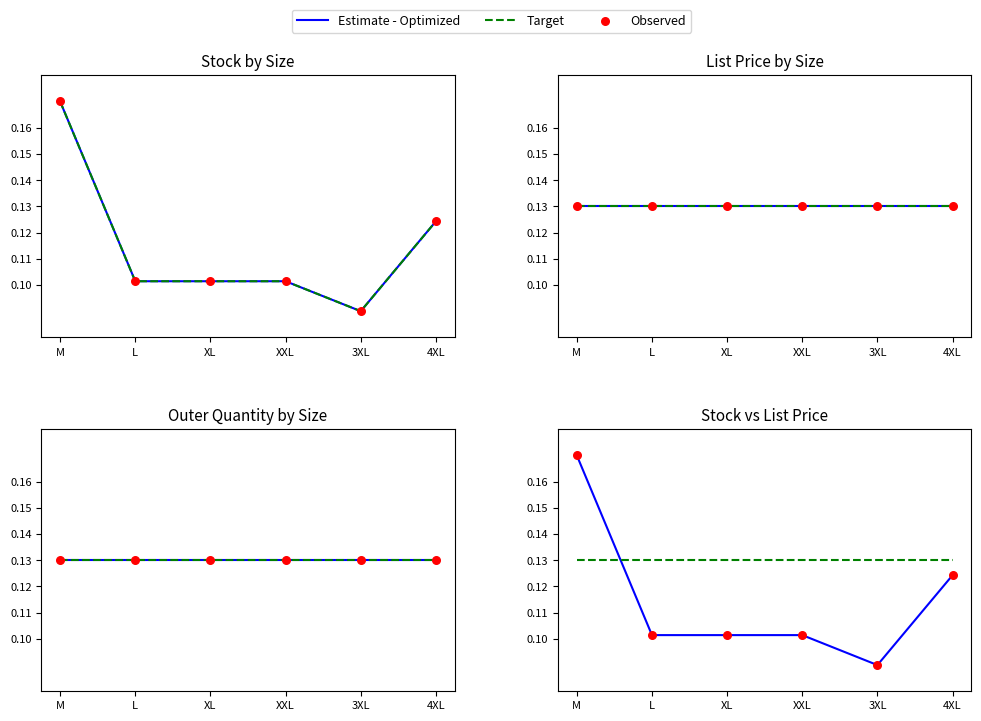

What is the total value across all series at XXL?

0.3